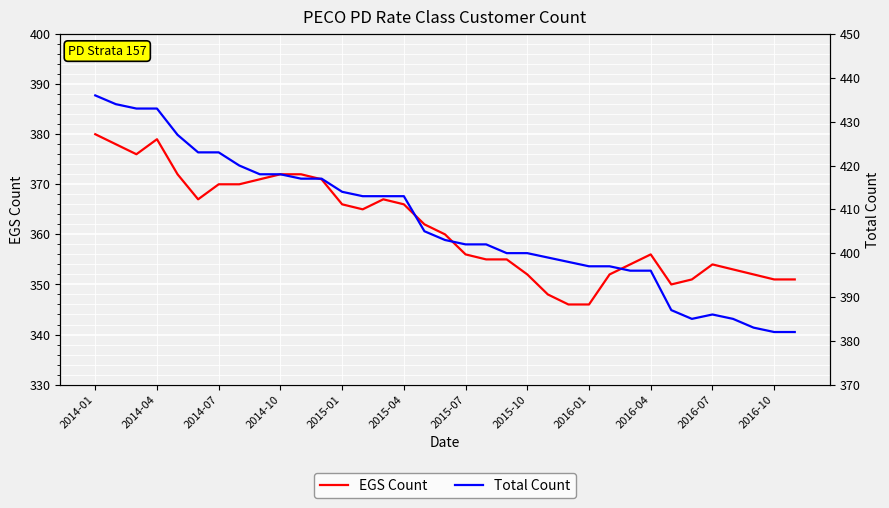

The EGS Count series shows 353 at 31. True or false?

True